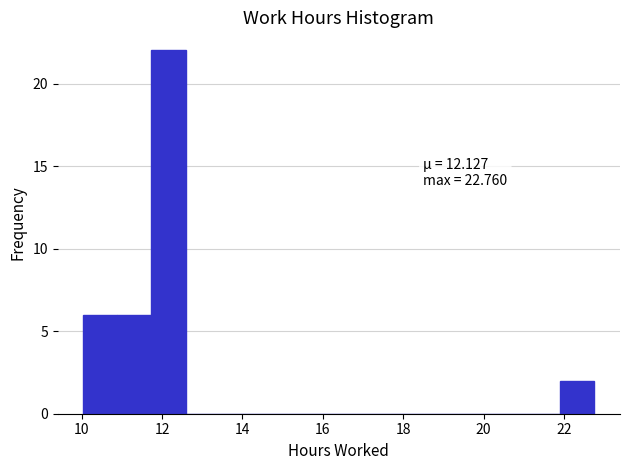

Which range on the x-axis has the tallest bar?

11.8 to 12.6